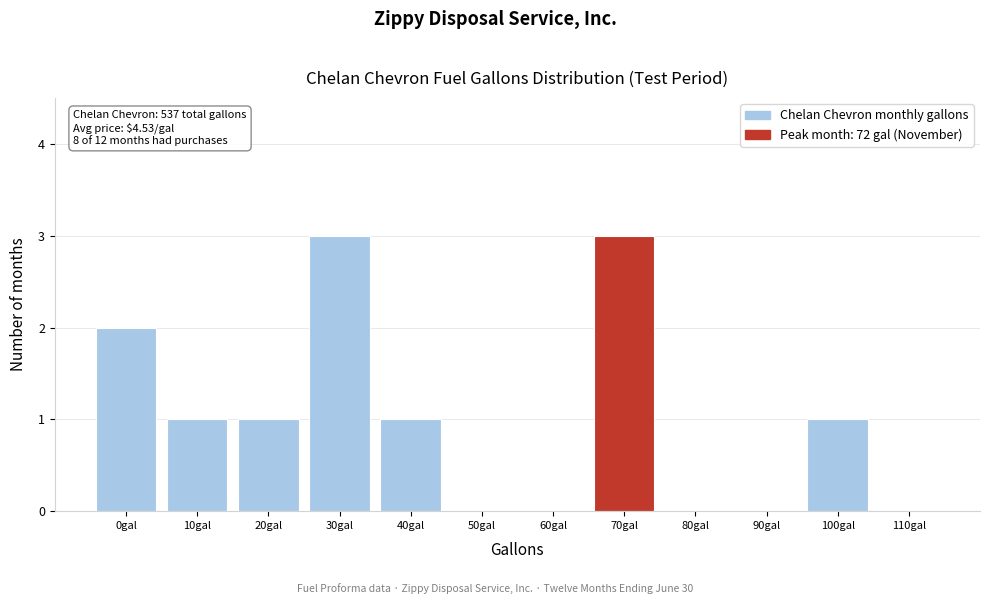

Reading right to left, extract all data points from this chart.

110gal=0	100gal=1	90gal=0	80gal=0	70gal=3	60gal=0	50gal=0	40gal=1	30gal=3	20gal=1	10gal=1	0gal=2